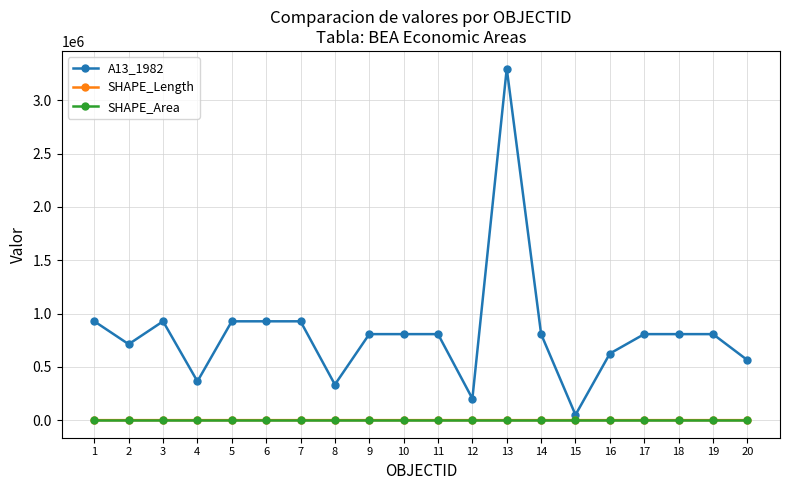

Is this an area chart (filled region under the line)?

No